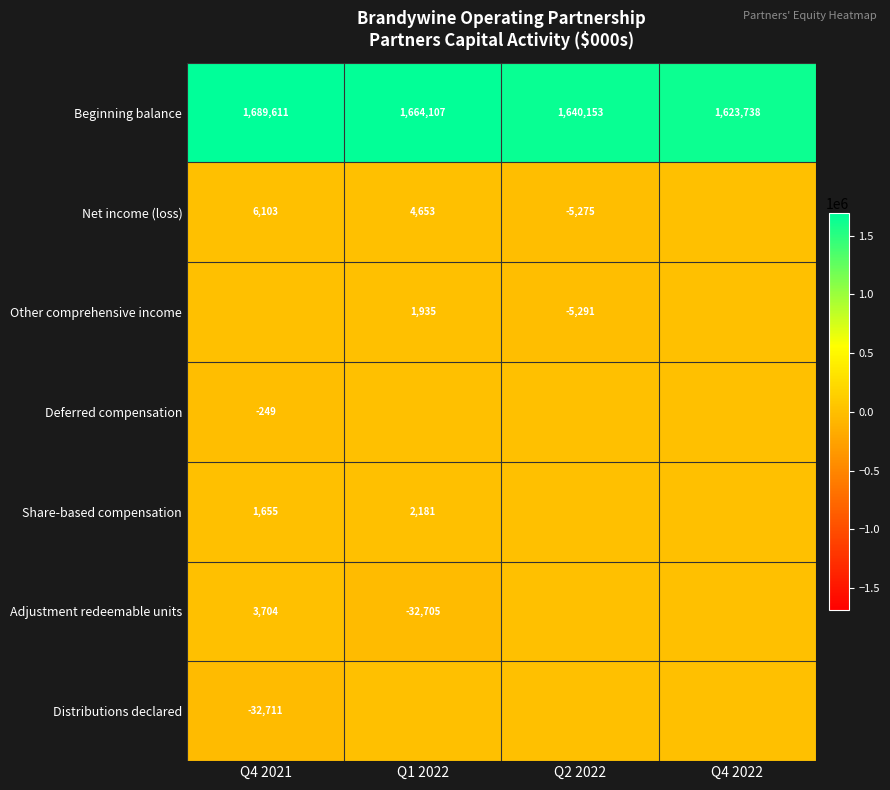

Is the value of Beginning balance at Q1 2022 greater than the value of Net income (loss) at Q2 2022?

Yes